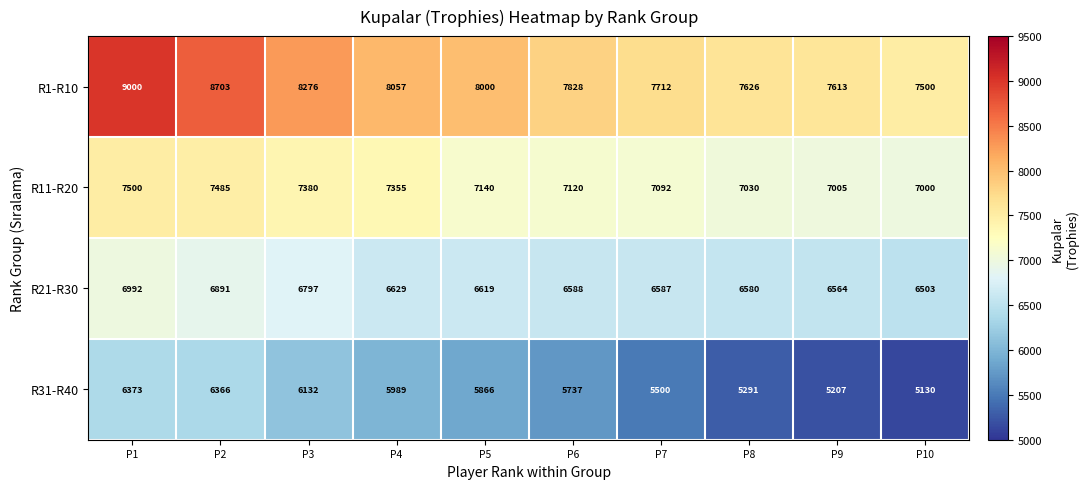

What is the maximum value shown in the chart?

9000